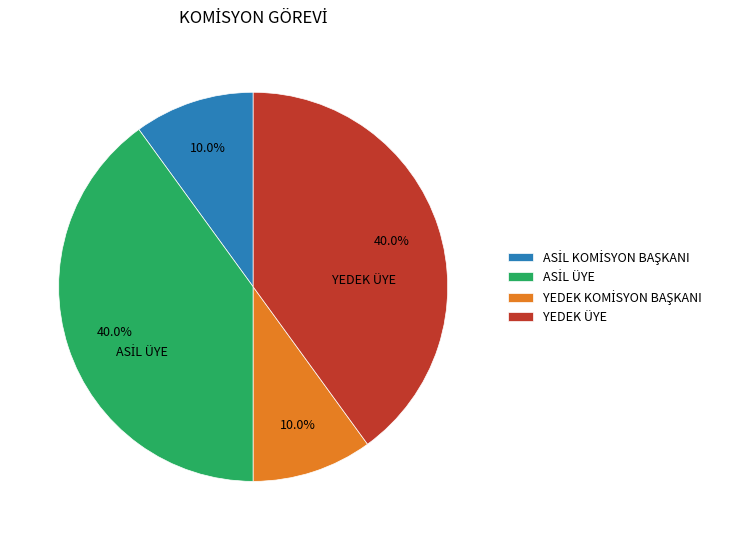

Does any single category account for the majority?

No